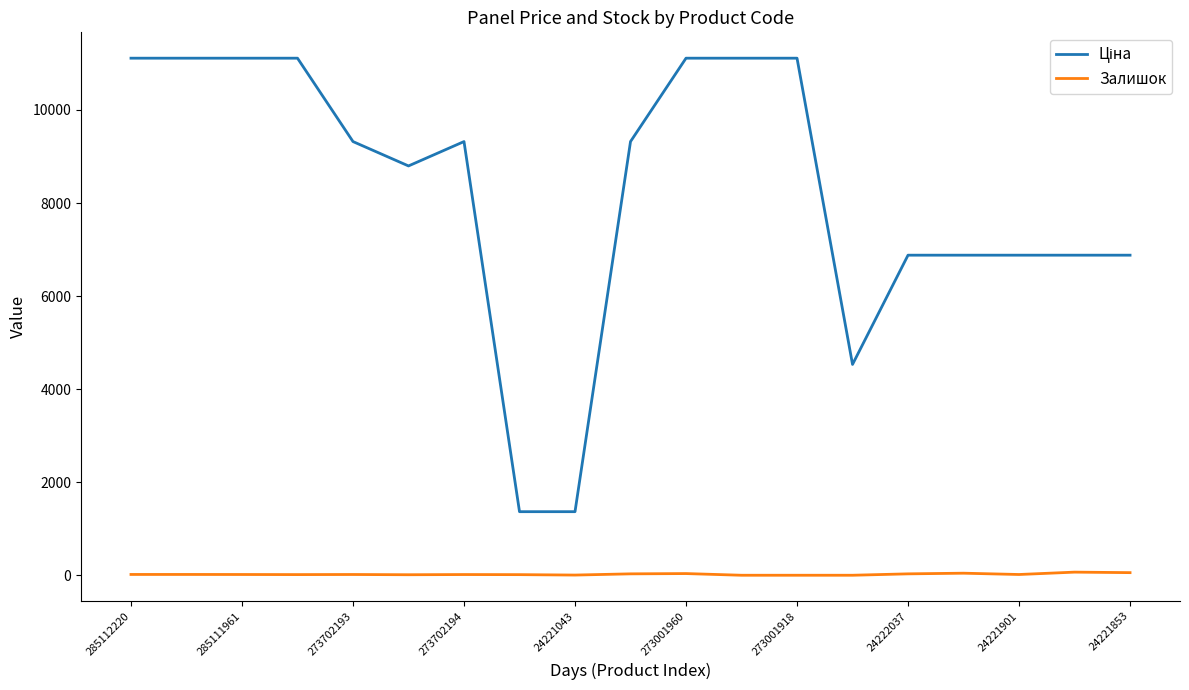

Does the chart display data point markers on the line(s)?

No